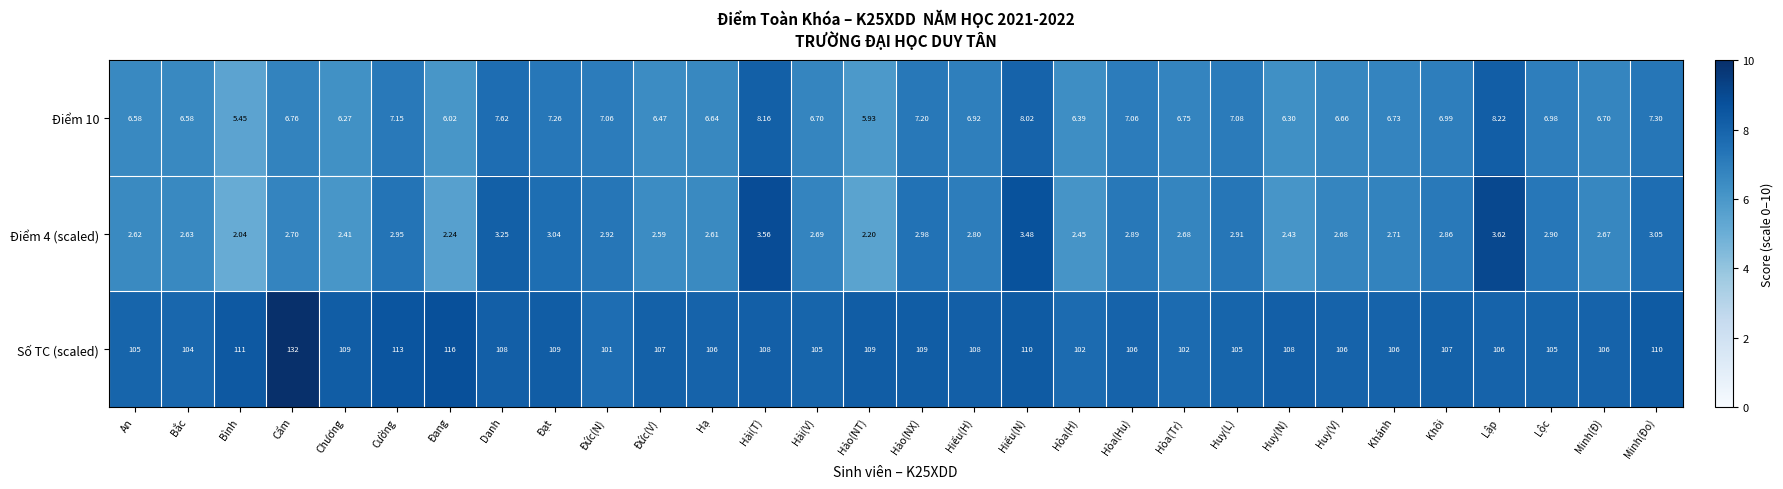

Which series has the largest total across all categories?

Số TC (scaled)